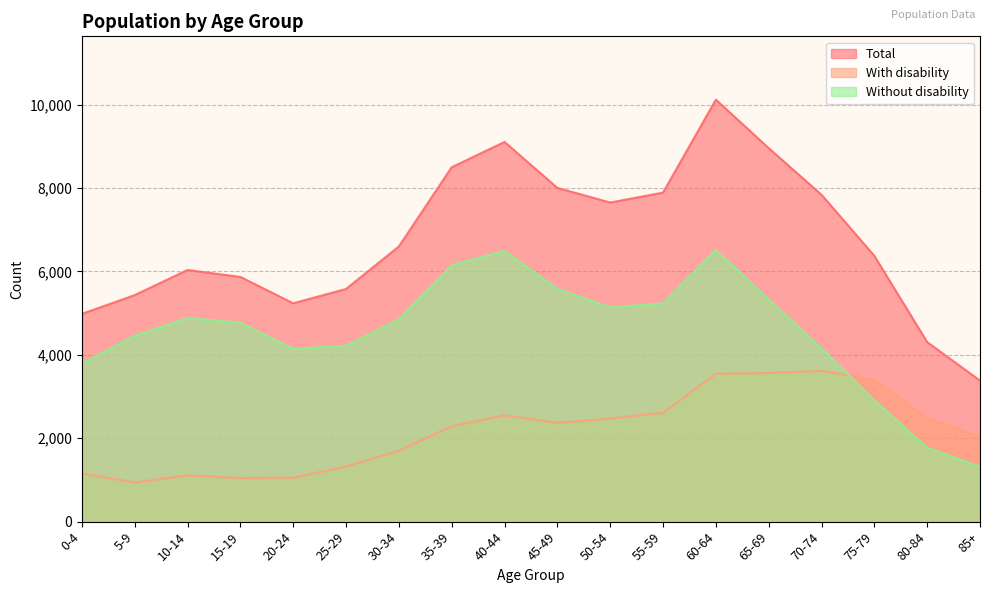

Where is Total nearest to the value 6752?

30-34